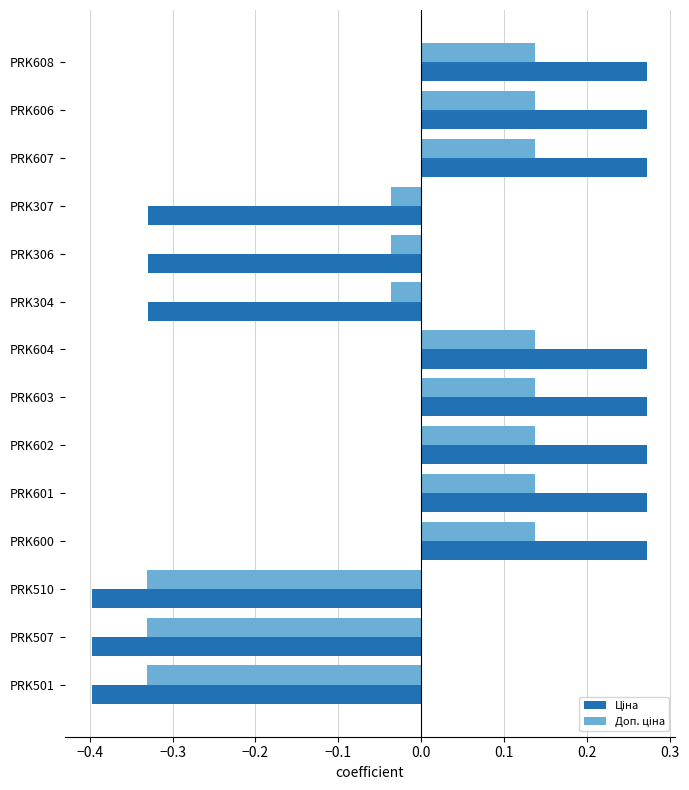

How many data points does each series have?

14